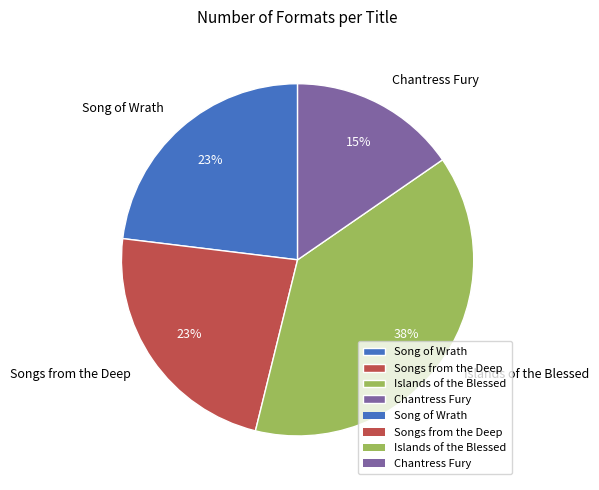

Does any single category account for the majority?

No